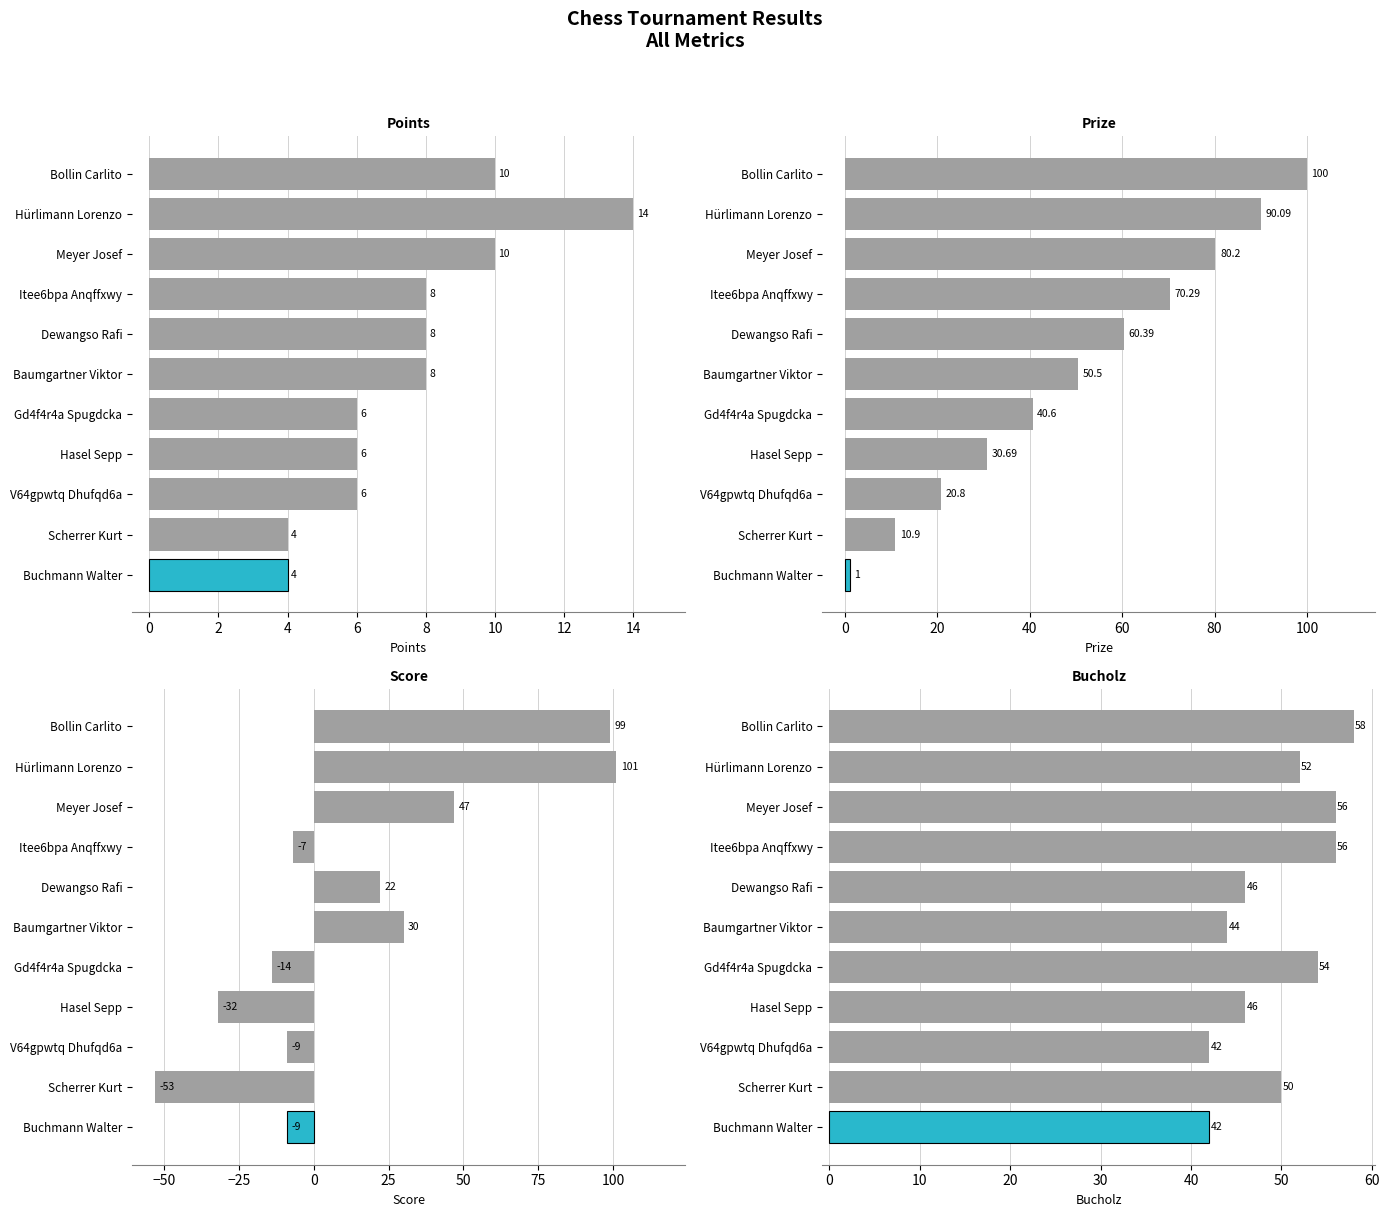

Which series has the largest range (max minus min)?

Score